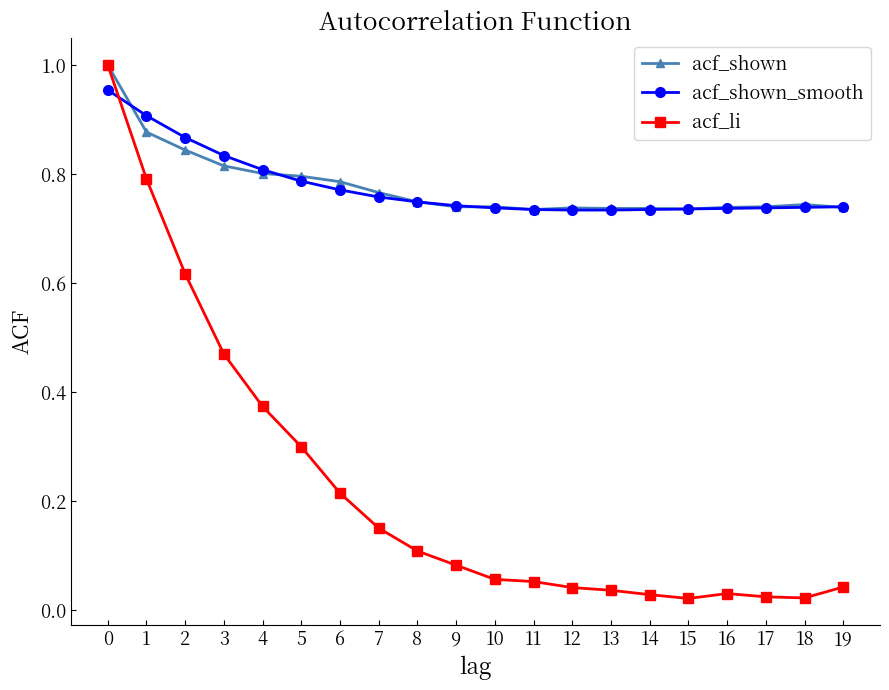

Which series has the widest spread of values?

acf_li